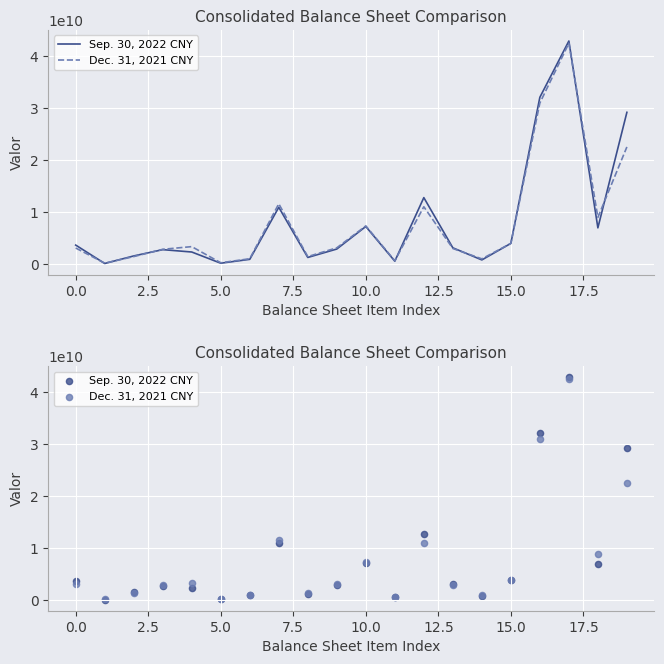

Which series has the largest Y range (max minus min)?

Sep. 30, 2022 CNY